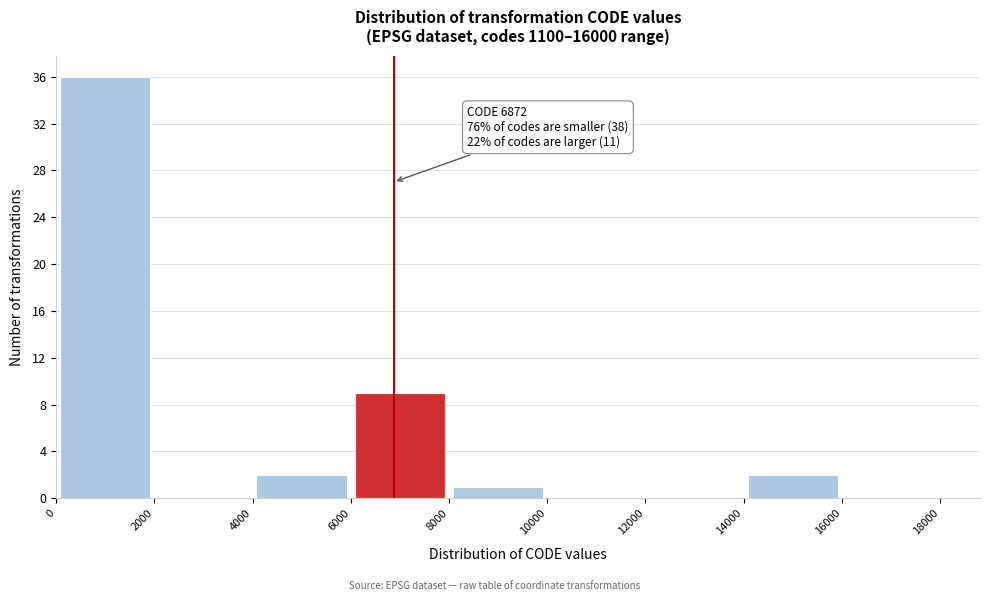

Over which range of the x-axis is the bar tallest?

0 to 2000